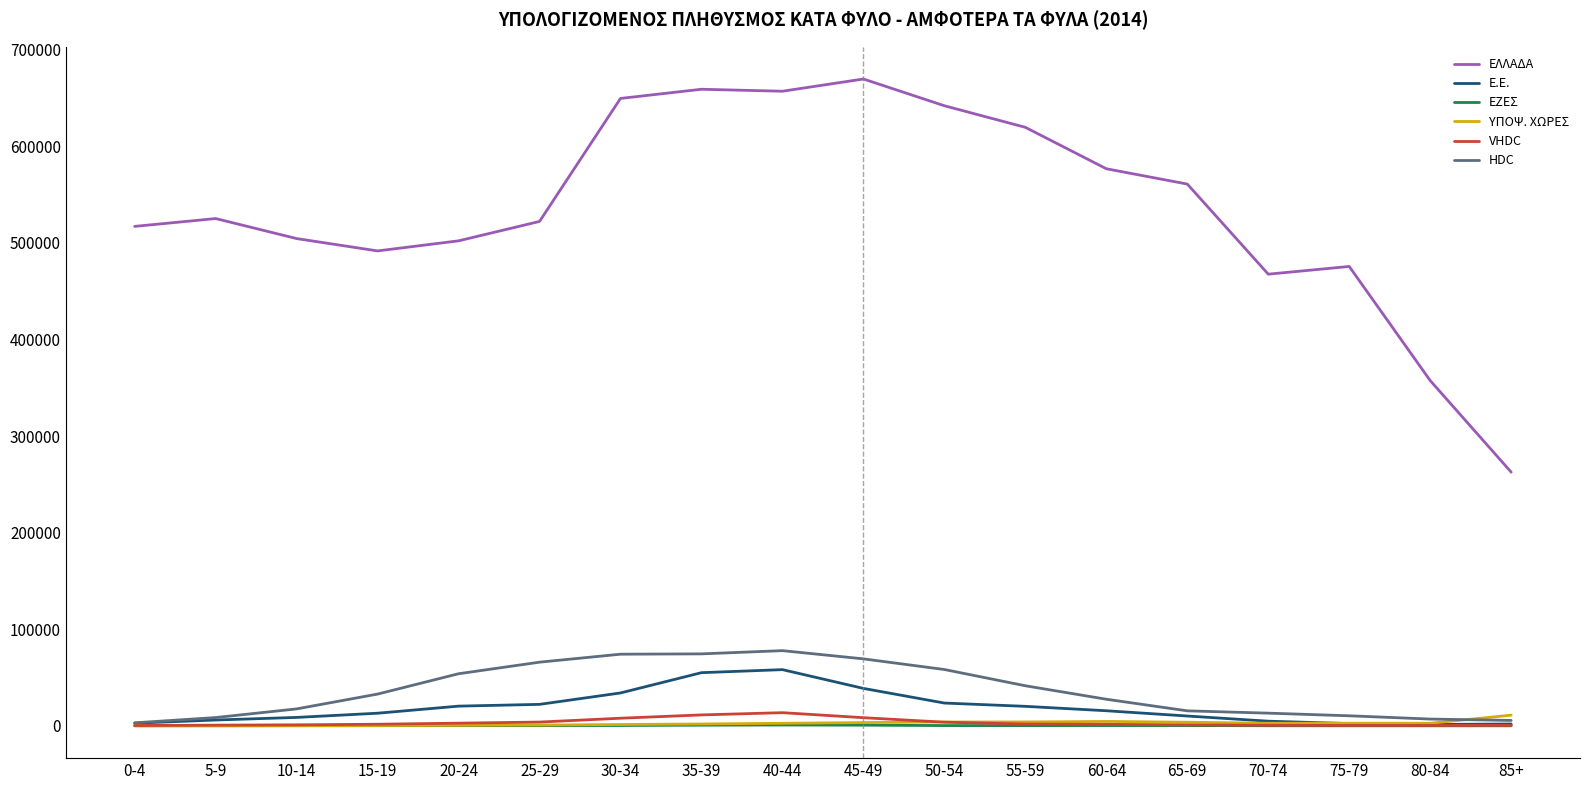

How many series are shown in this chart?

6